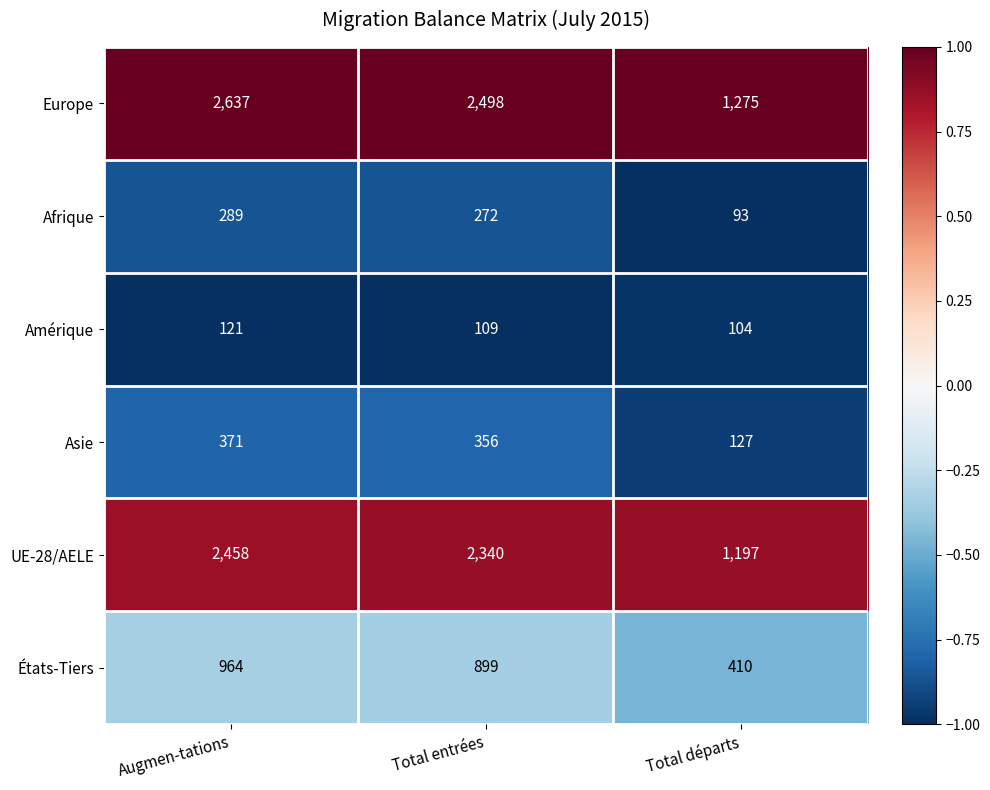

Which series changed the most between Augmen-tations and Total départs?

Europe